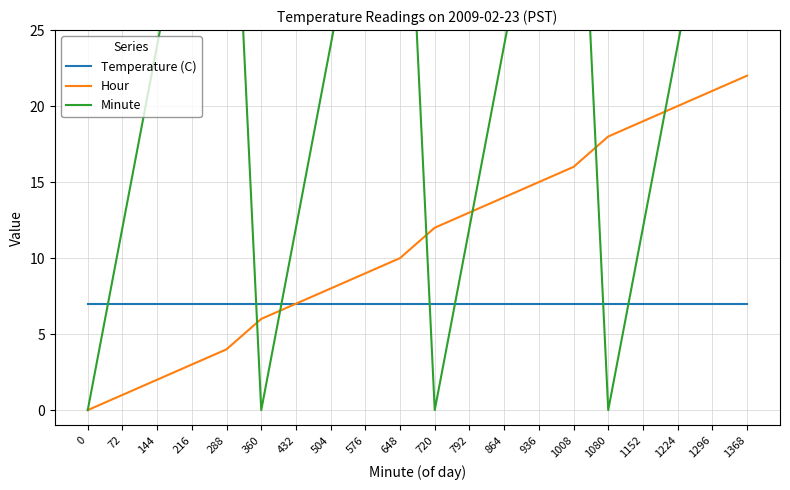

Read the Hour value at 360, to the nearest 10.

10